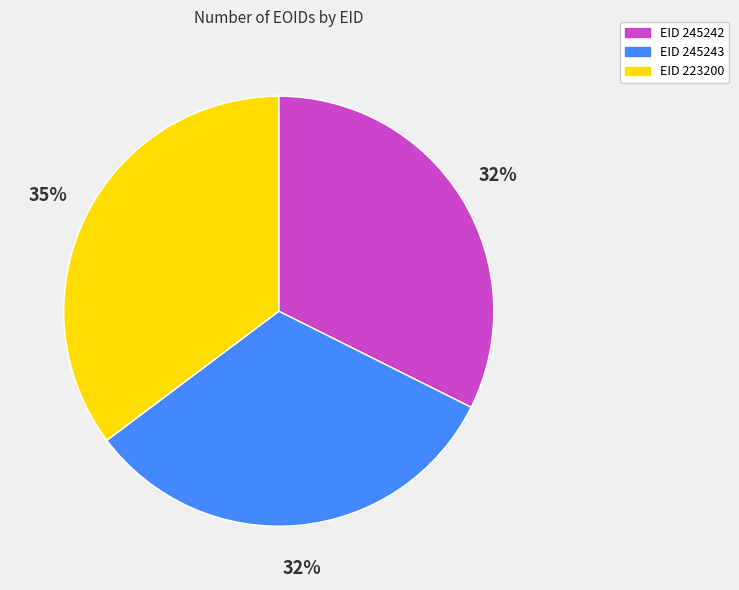

Is it true that EID 245242 is 32% of the pie?

True